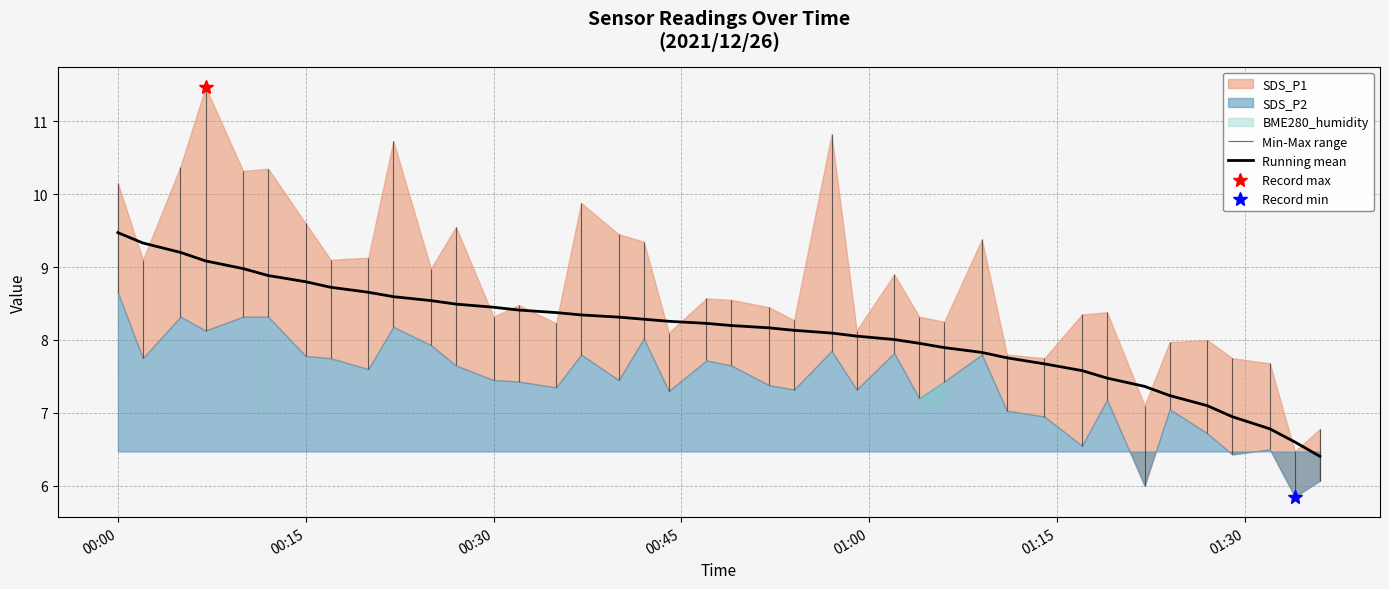

What is the highest value of the Running mean series?

9.5